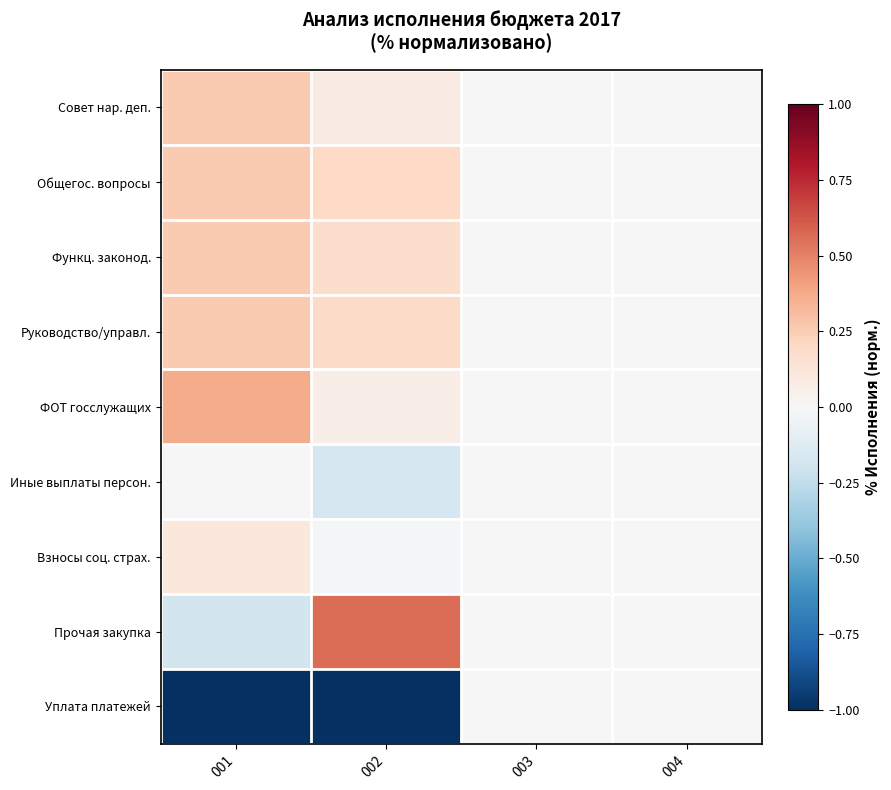

Rank the series by their maximum value, from highest to lowest.

Прочая закупка, ФОТ госслужащих, Совет нар. деп., Общегос. вопросы, Функц. законод., Руководство/управл., Взносы соц. страх., Иные выплаты персон., Уплата платежей